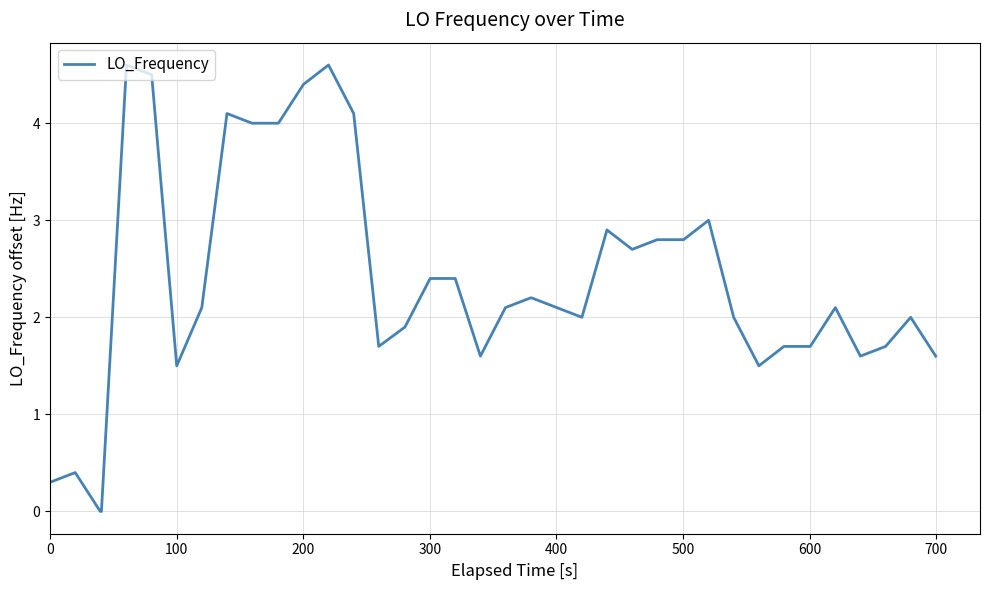

Does the chart have visible grid lines?

Yes